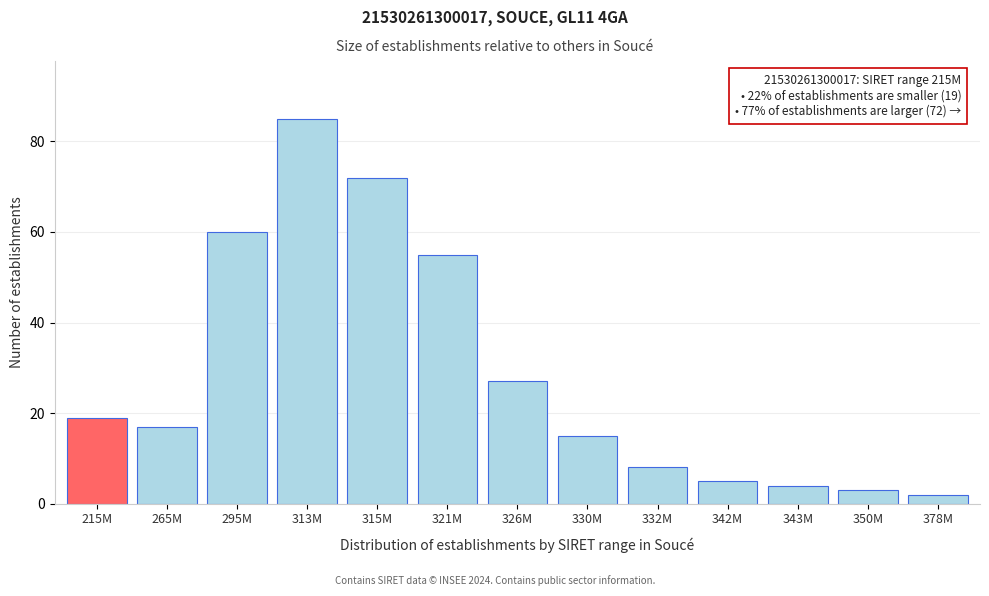

Reading left to right, what are all the values shown in this chart?

19	17	60	85	72	55	27	15	8	5	4	3	2